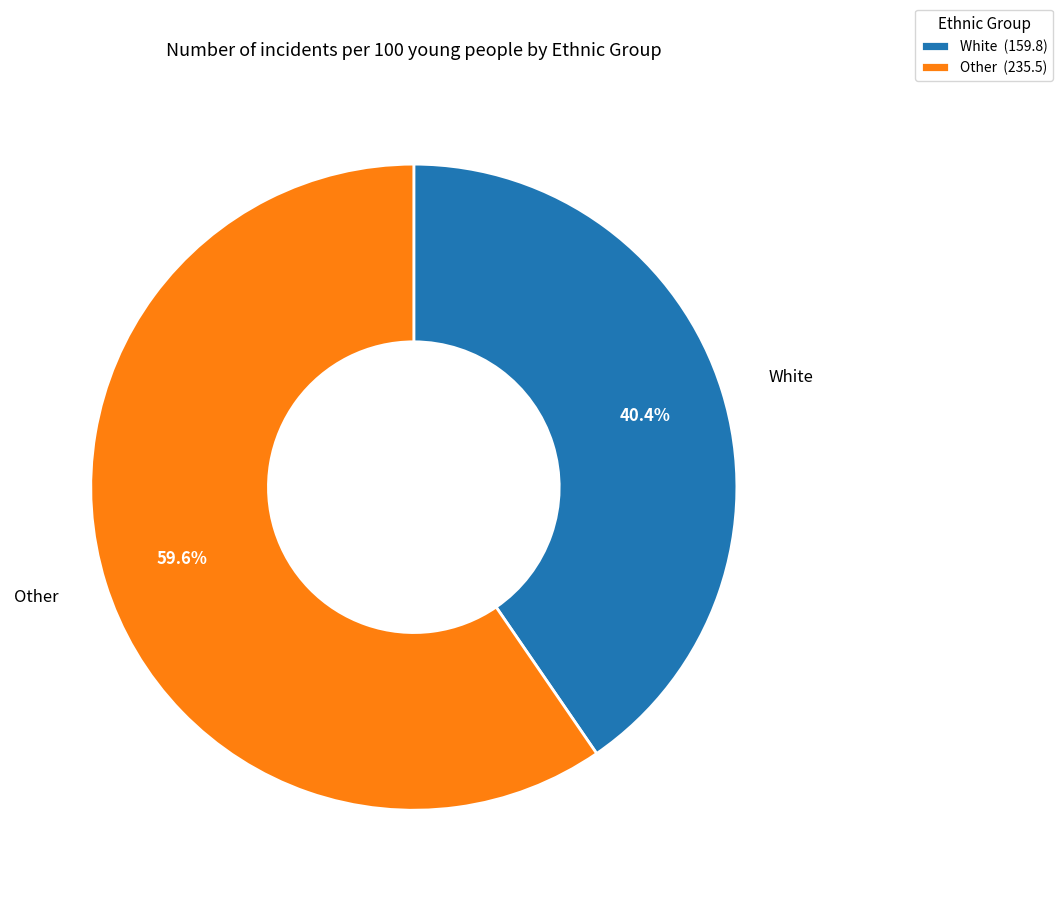

Approximately how many times larger is the value at Other compared to White?

1.5